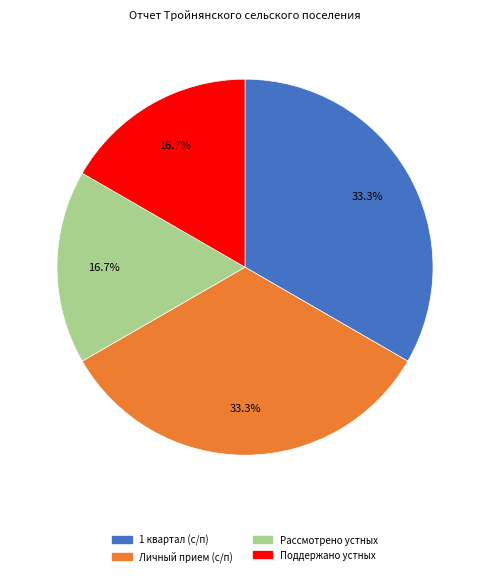

Is there a majority slice in this chart?

No